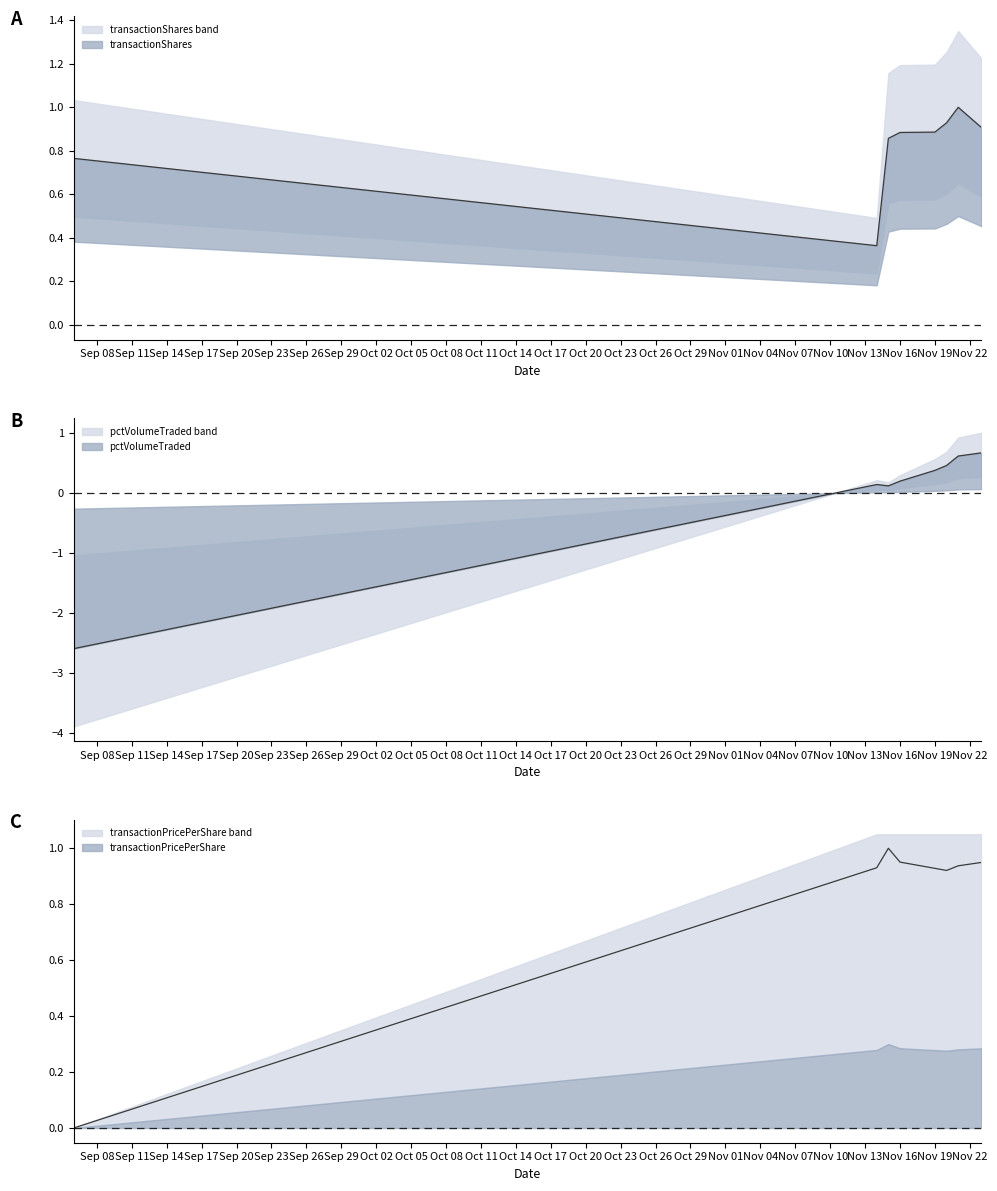

True or false: pctVolumeTraded has more than 0 interior local peaks.

True